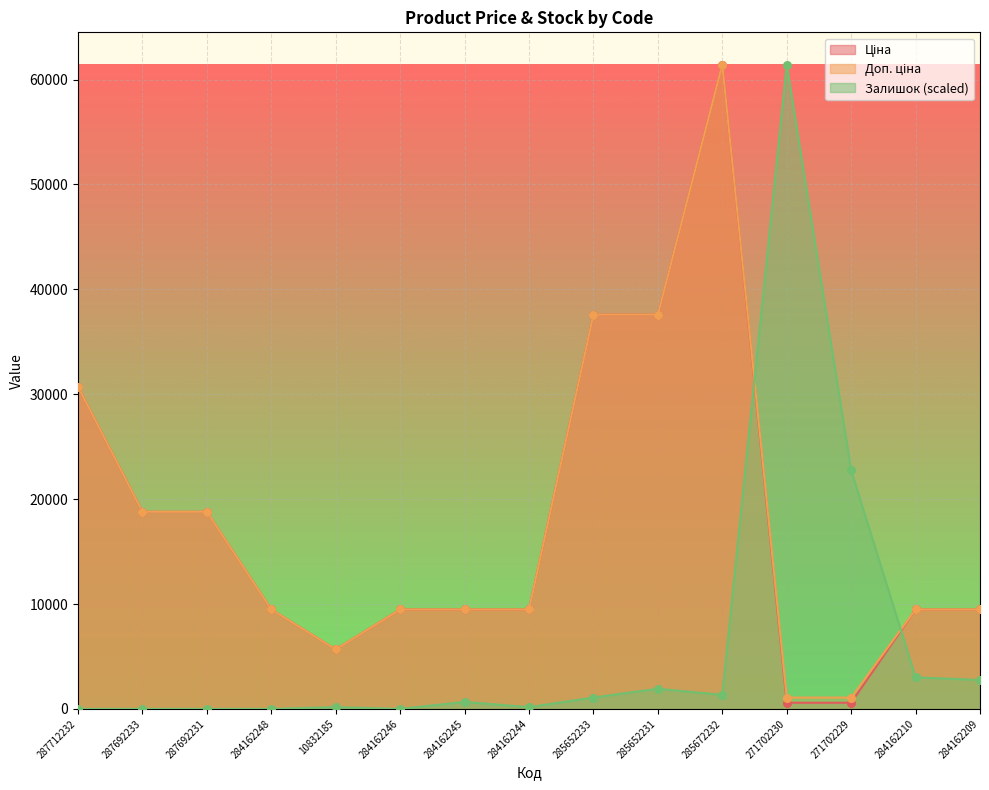

Which series contains the lowest Y value?

Залишок